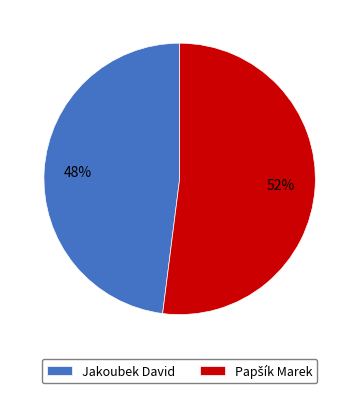

To the nearest percent, what is the difference between the largest and smallest slice percentages?

4%